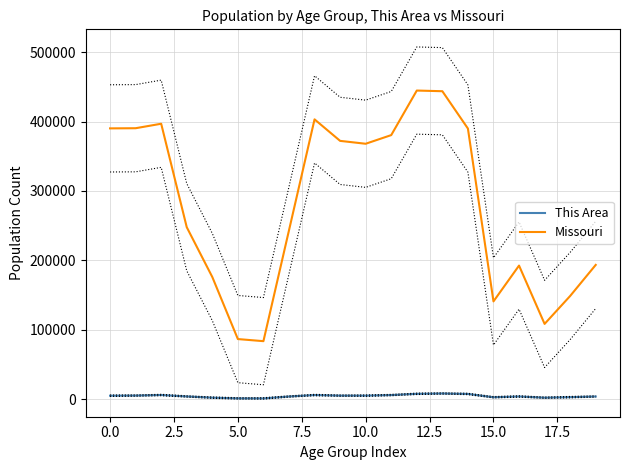

The value of Missouri at 10.0 is 512235. True or false?

False